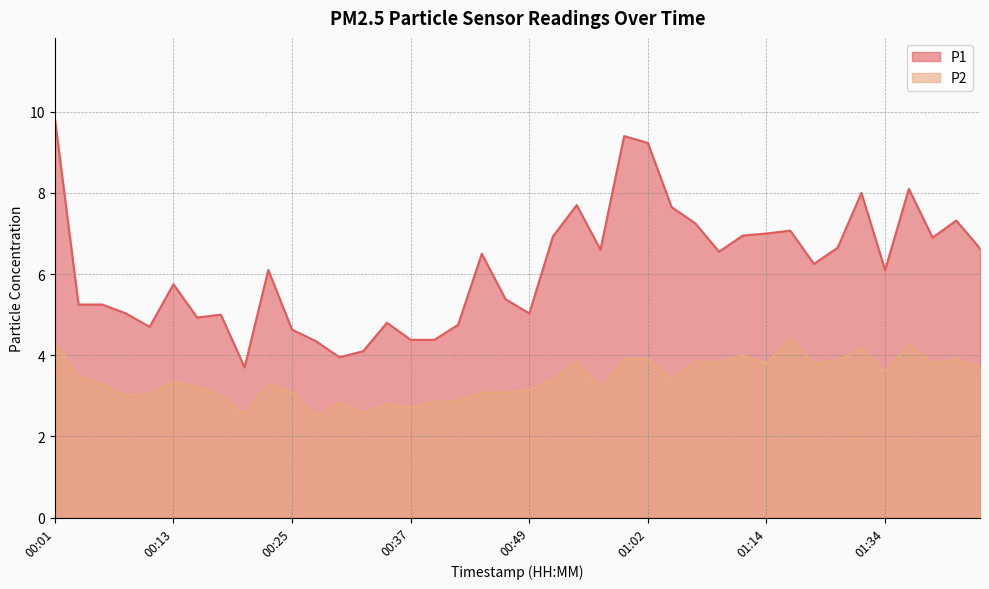

True or false: P1 has a value of 6.8 at 00:11.

False